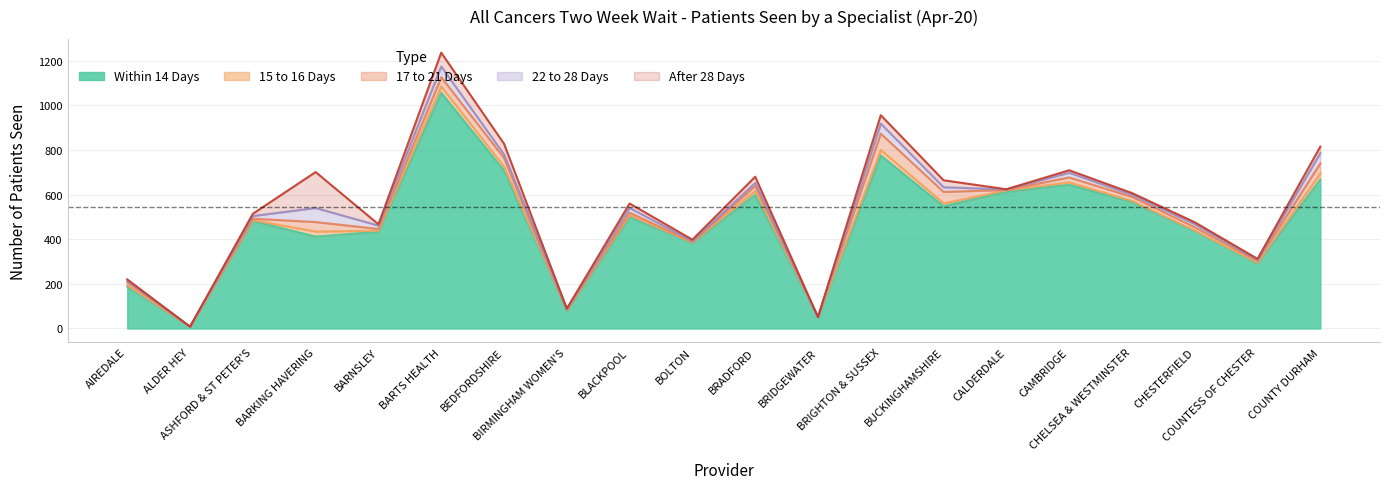

Is it true that Within 14 Days equals 199 at BUCKINGHAMSHIRE?

False